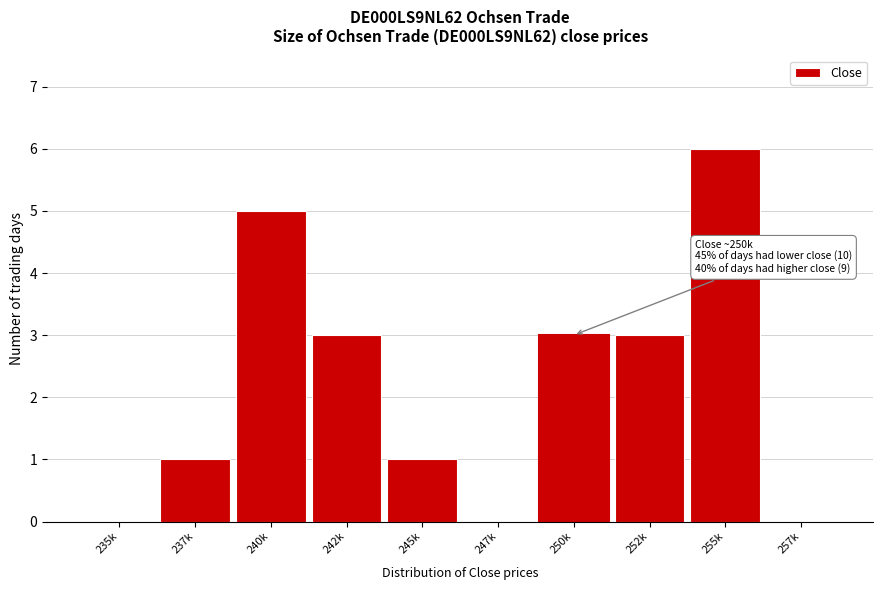

Reading left to right, list all the values displayed in this chart.

235k=0	237k=1	240k=5	242k=3	245k=1	247k=0	250k=3	252k=3	255k=6	257k=0